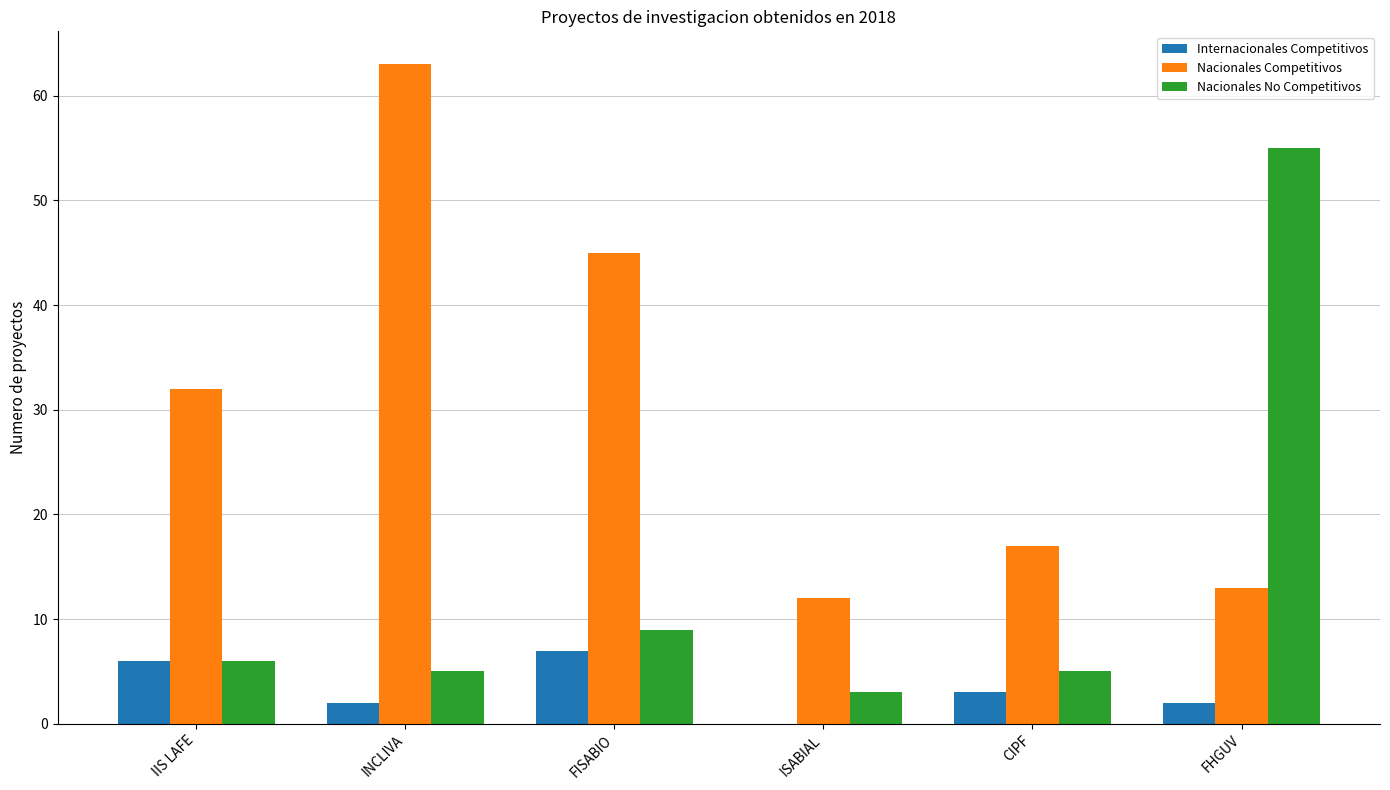

Is it true that Nacionales Competitivos equals 7 at FHGUV?

False